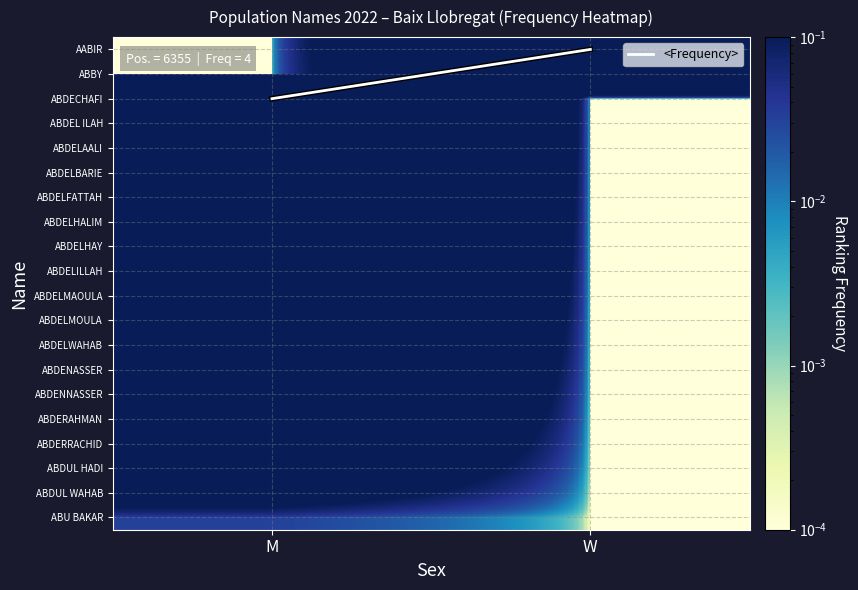

How many series are shown in this chart?

21